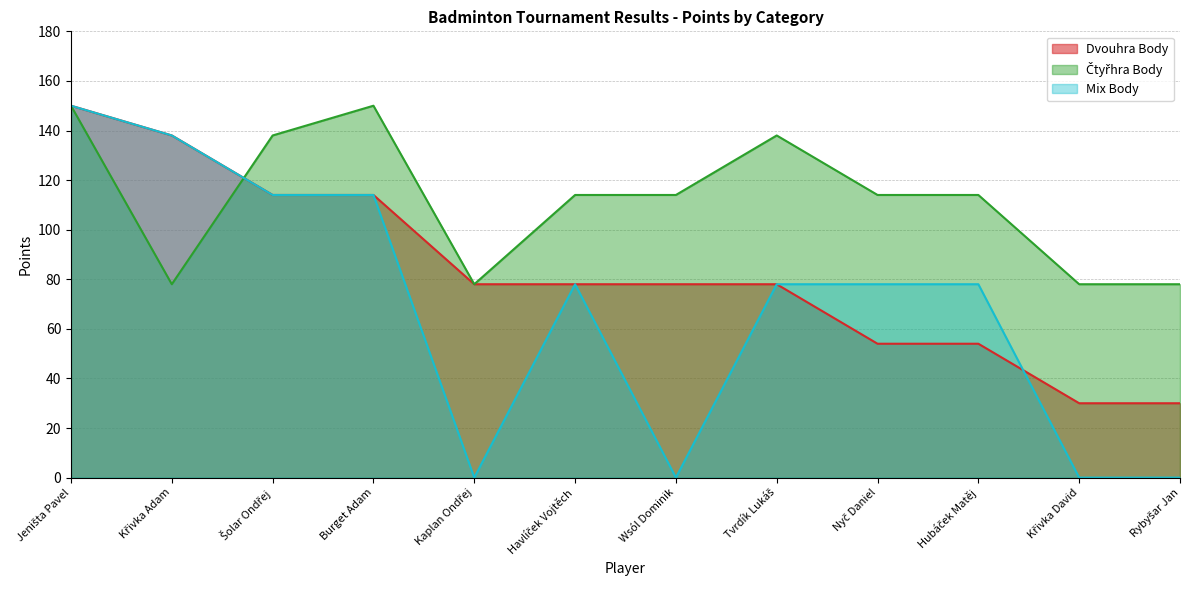

How many intersections are there between Dvouhra Body and Čtyřhra Body?

1